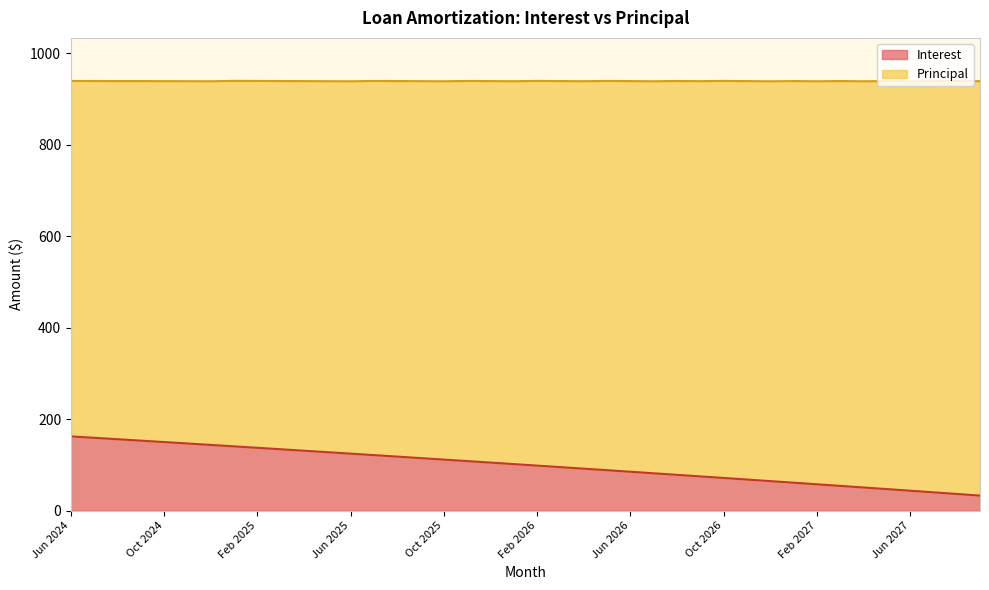

Approximately how many times larger is the value at Apr 2026 compared to Aug 2027?

2.5